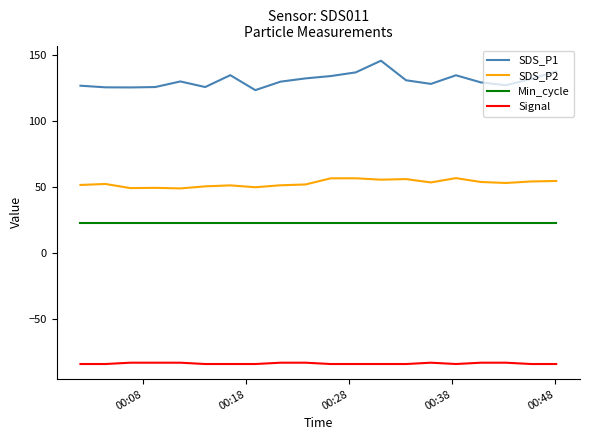

Rank the series by their maximum value, from highest to lowest.

SDS_P1, SDS_P2, Min_cycle, Signal